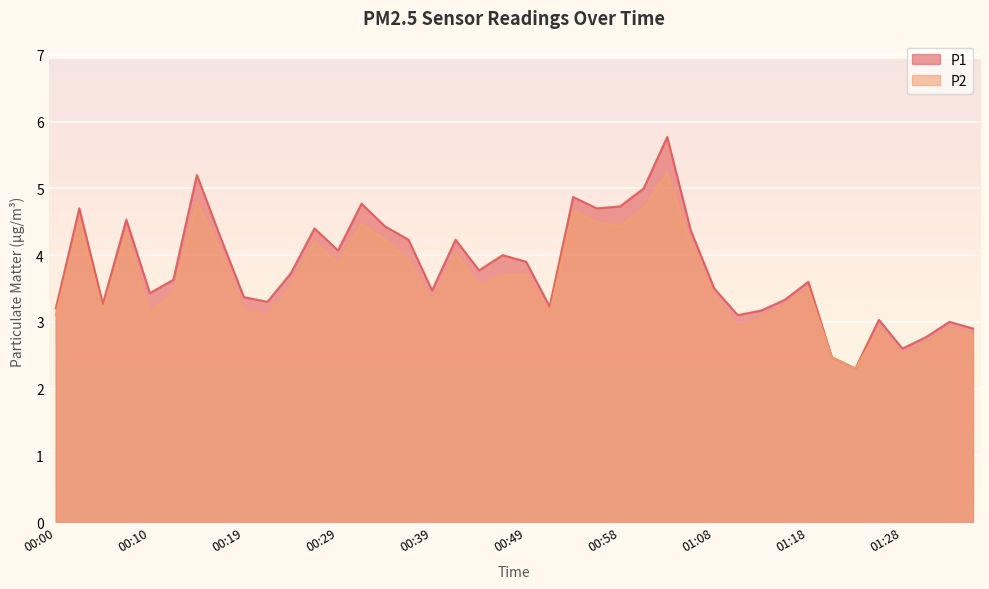

What is the label of the 3rd point from the right?

01:30